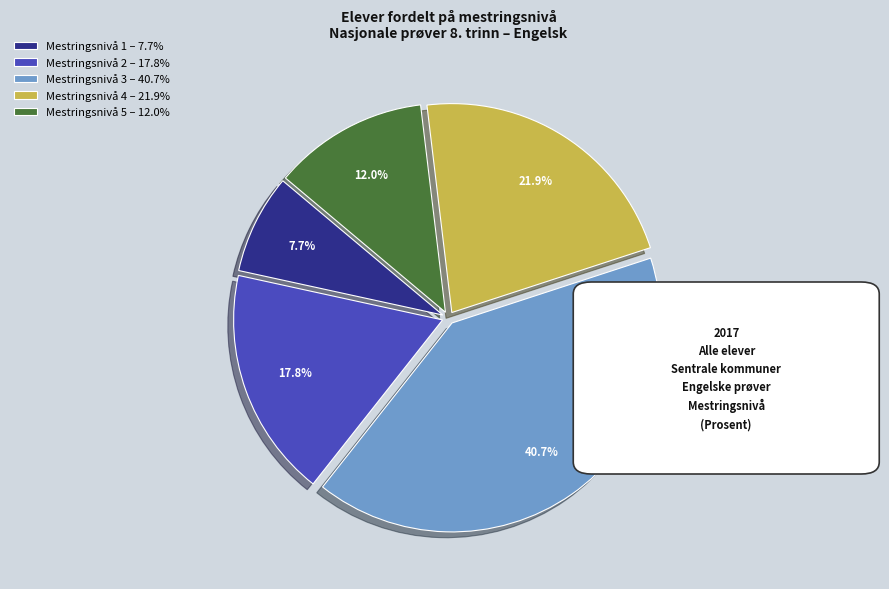

Rank the categories by value from lowest to highest.

Mestringsnivå 1, Mestringsnivå 5, Mestringsnivå 2, Mestringsnivå 4, Mestringsnivå 3